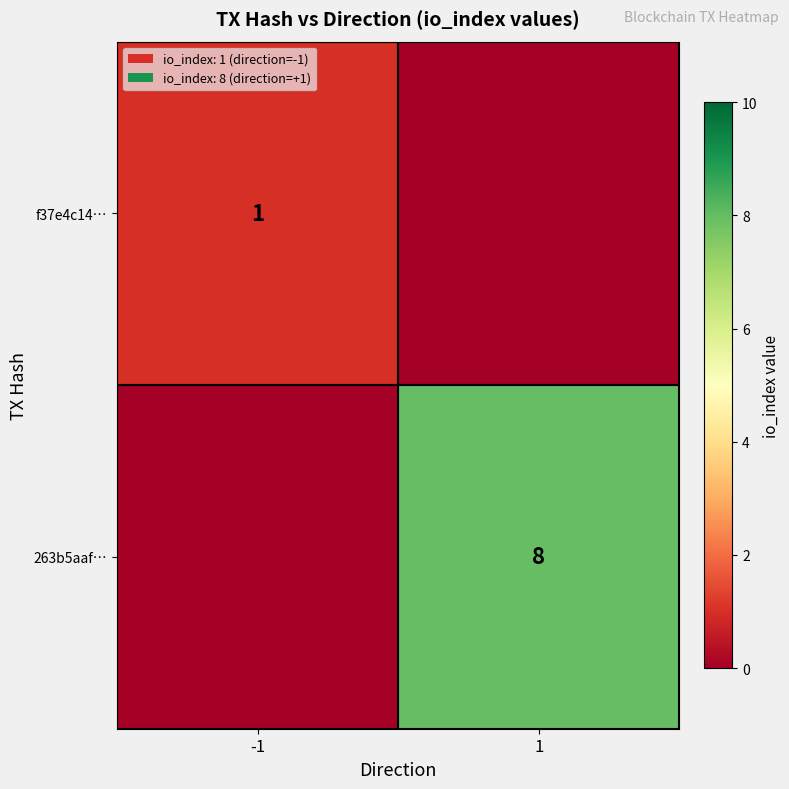

The f37e4c14… series shows 1 at -1. True or false?

True